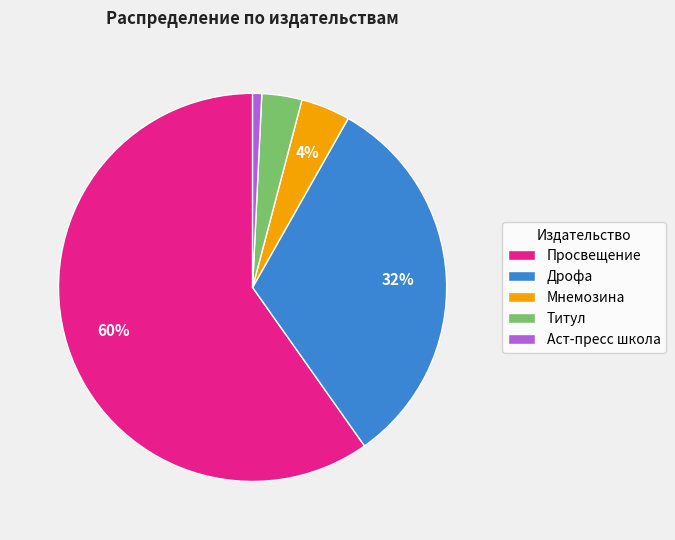

Which has a higher value, Титул or Мнемозина?

Мнемозина